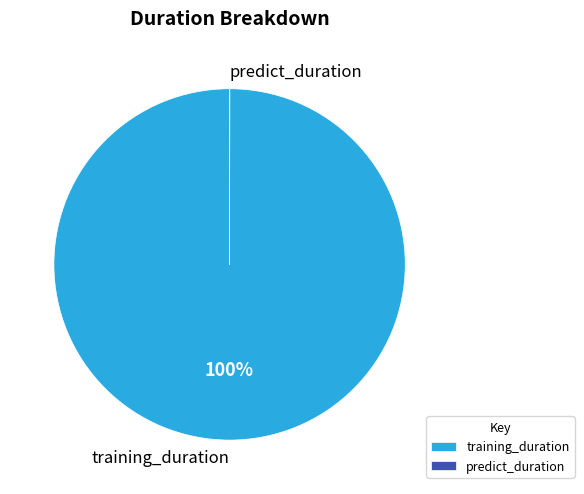

To the nearest percent, what is the difference between the largest and smallest slice percentages?

100%